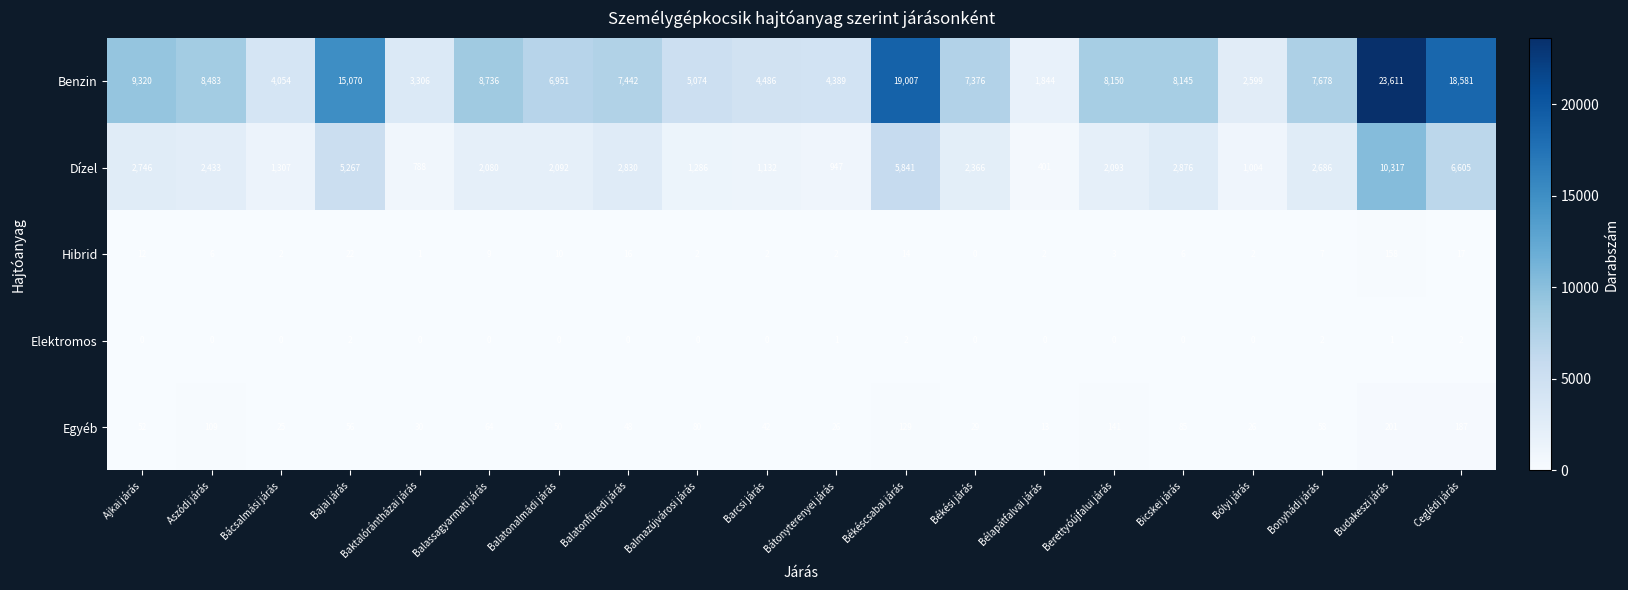

Between Bajai járás and Bátonyterenyei járás, which series saw the biggest shift?

Benzin